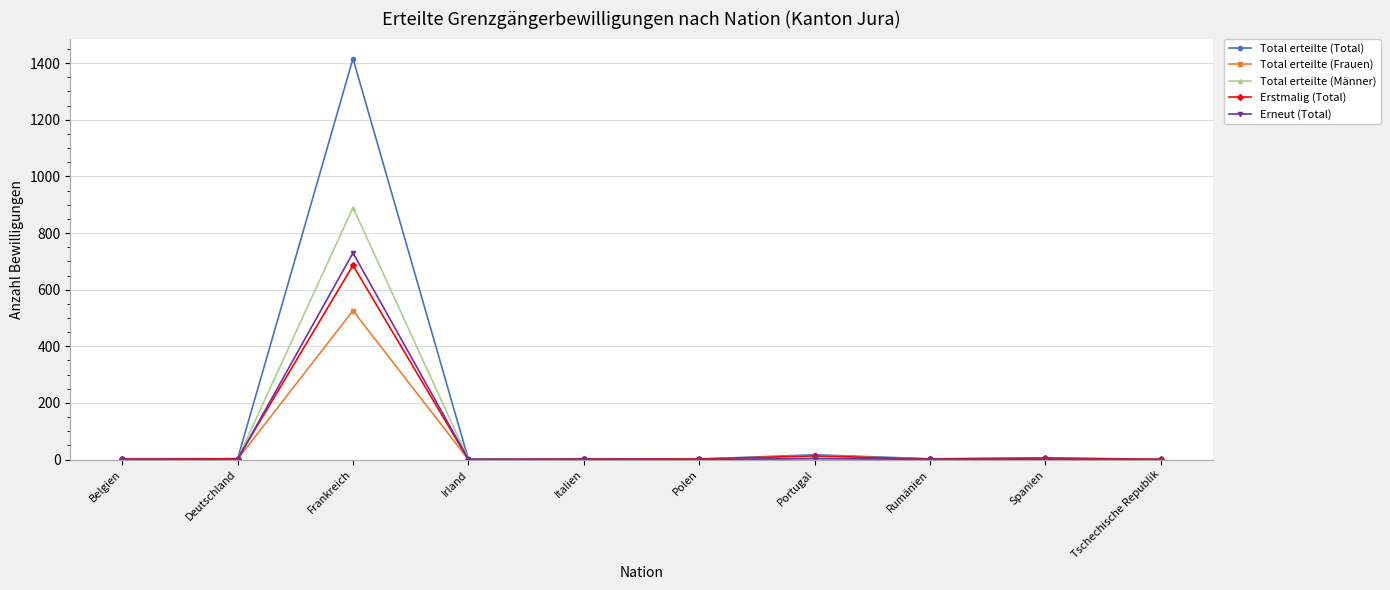

What is the label of the 1st point from the left?

Belgien